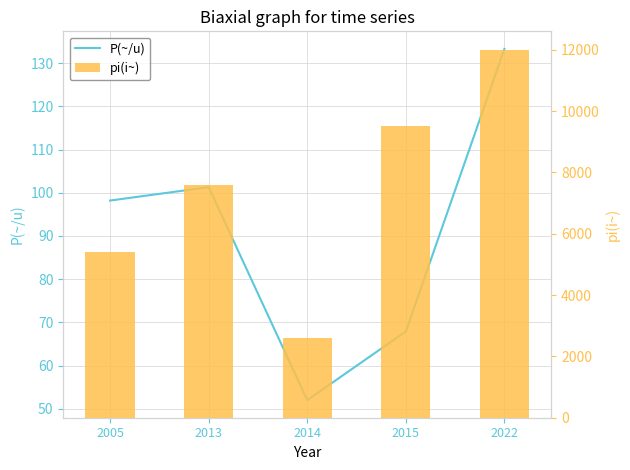

True or false: P(~/u) has a value of 179.4 at 2022.

False